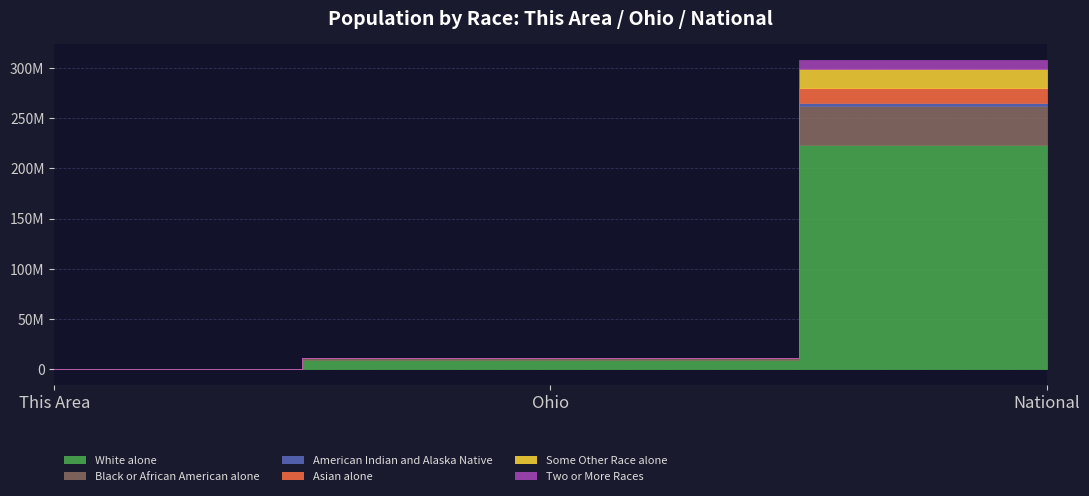

Reading left to right, extract all data points from this chart.

White alone: This Area=399	Ohio=9539437	National=223553265
Black or African American alone: This Area=0	Ohio=1407681	National=38929319
American Indian and Alaska Native: This Area=2	Ohio=25292	National=2932248
Asian alone: This Area=0	Ohio=192233	National=14674252
Some Other Race alone: This Area=5	Ohio=130030	National=19107368
Two or More Races: This Area=11	Ohio=237765	National=9009073